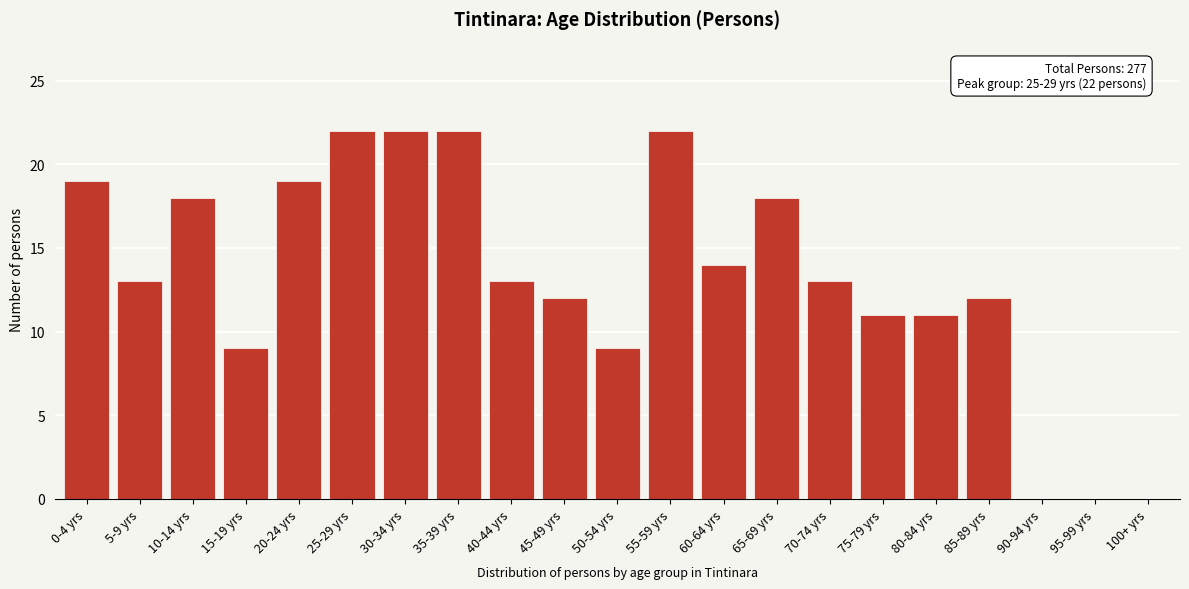

Reading left to right, extract all data points from this chart.

0-4 yrs=19	5-9 yrs=13	10-14 yrs=18	15-19 yrs=9	20-24 yrs=19	25-29 yrs=22	30-34 yrs=22	35-39 yrs=22	40-44 yrs=13	45-49 yrs=12	50-54 yrs=9	55-59 yrs=22	60-64 yrs=14	65-69 yrs=18	70-74 yrs=13	75-79 yrs=11	80-84 yrs=11	85-89 yrs=12	90-94 yrs=0	95-99 yrs=0	100+ yrs=0